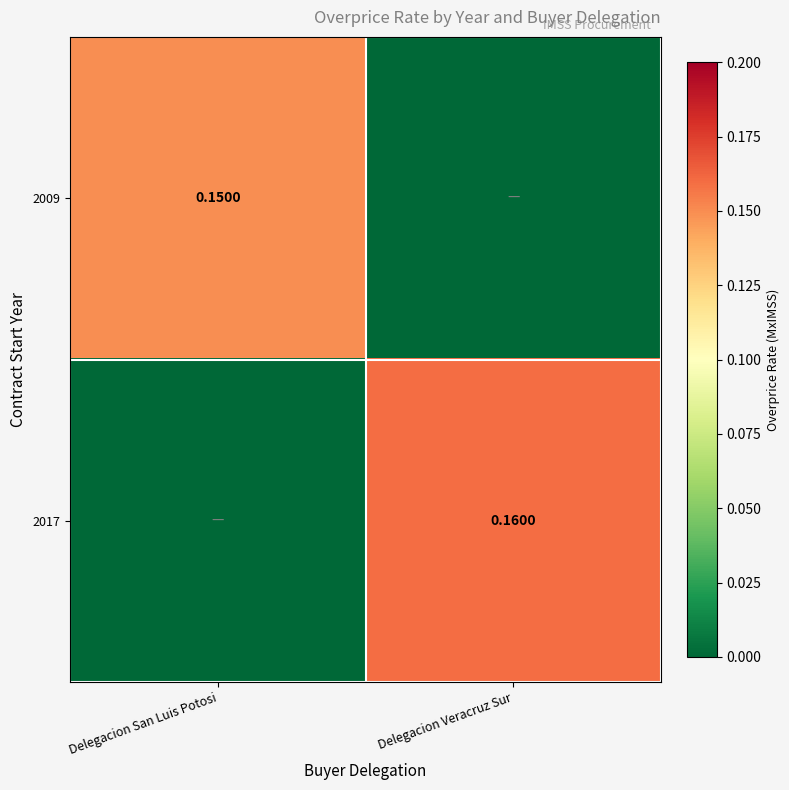

How many series are shown in this chart?

2